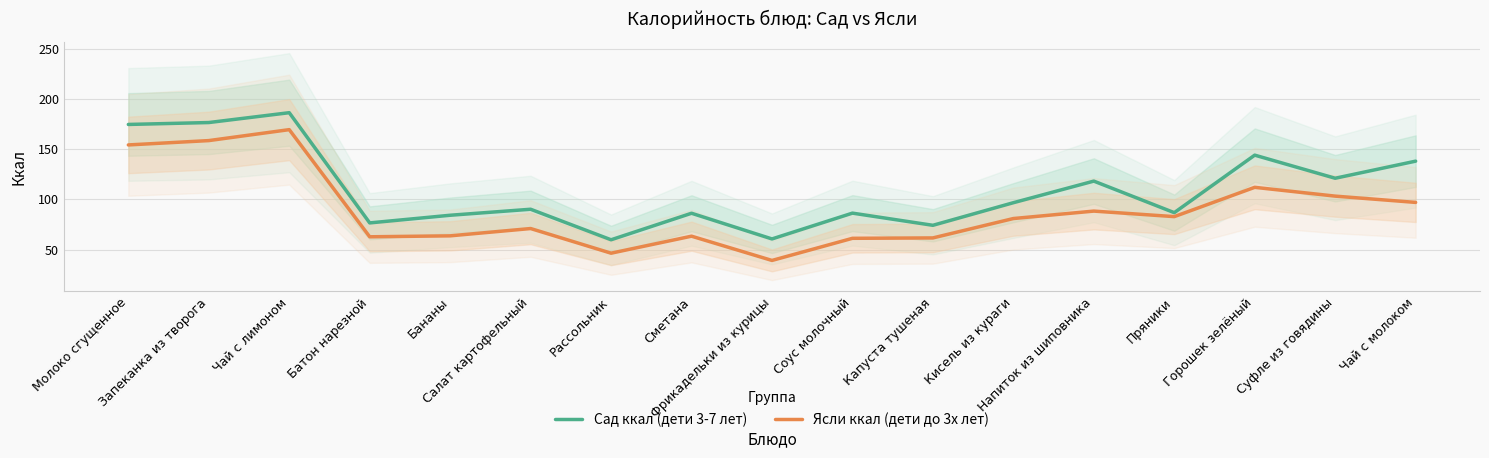

What is the difference between the highest and lowest values at Горошек зелёный?

32.0